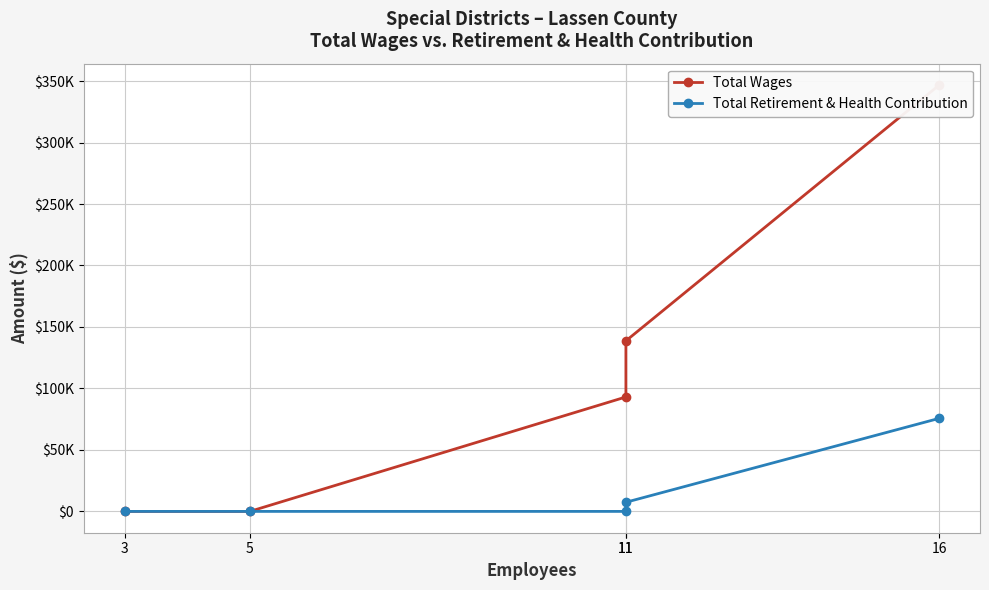

Rank the categories by Total Retirement & Health Contribution value from lowest to highest.

11, 5, 3, 11, 16